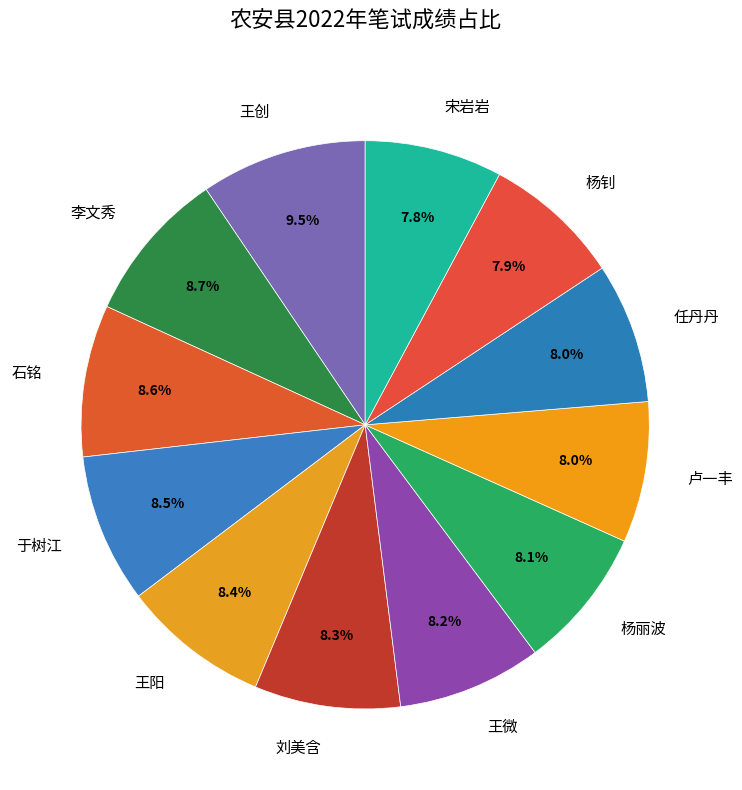

What is the largest slice in the pie chart?

王创